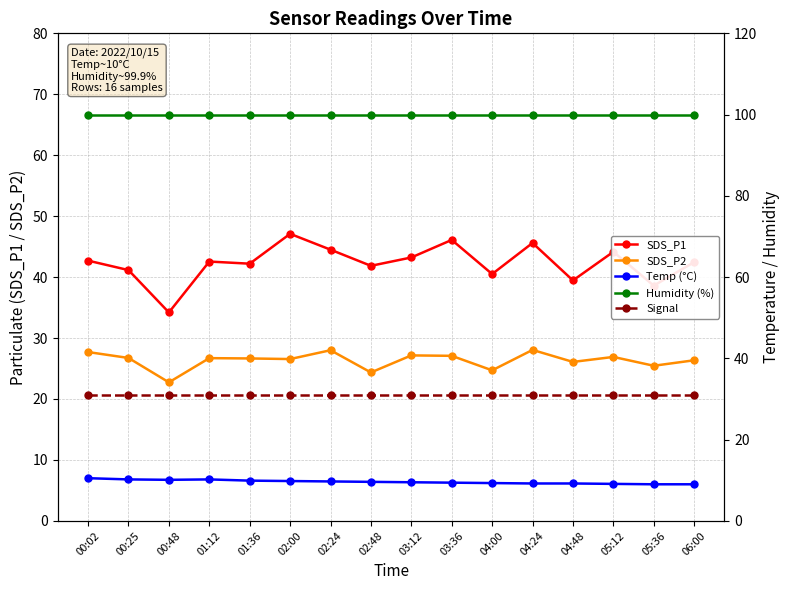

At which category does the chart reach its minimum across all series?

05:36